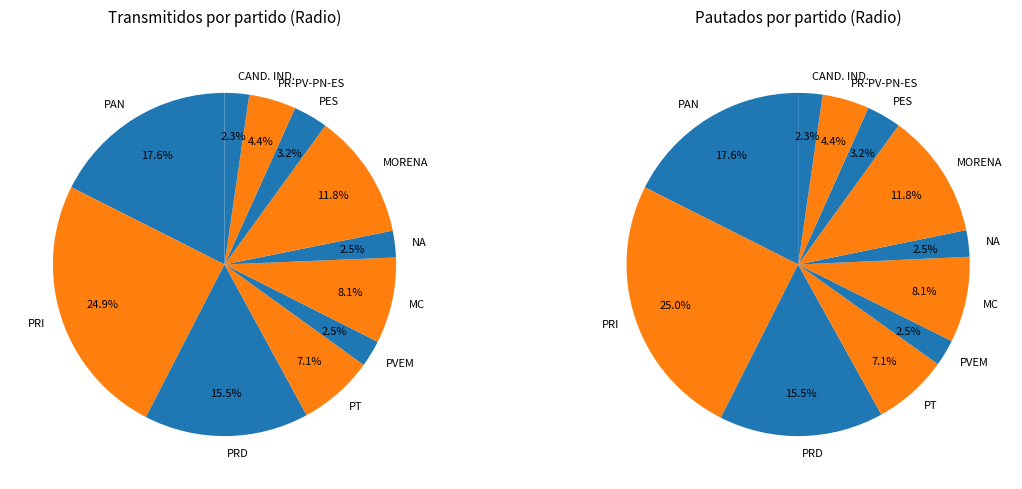

Approximately how many times larger is the value at PVEM compared to PES?

0.8